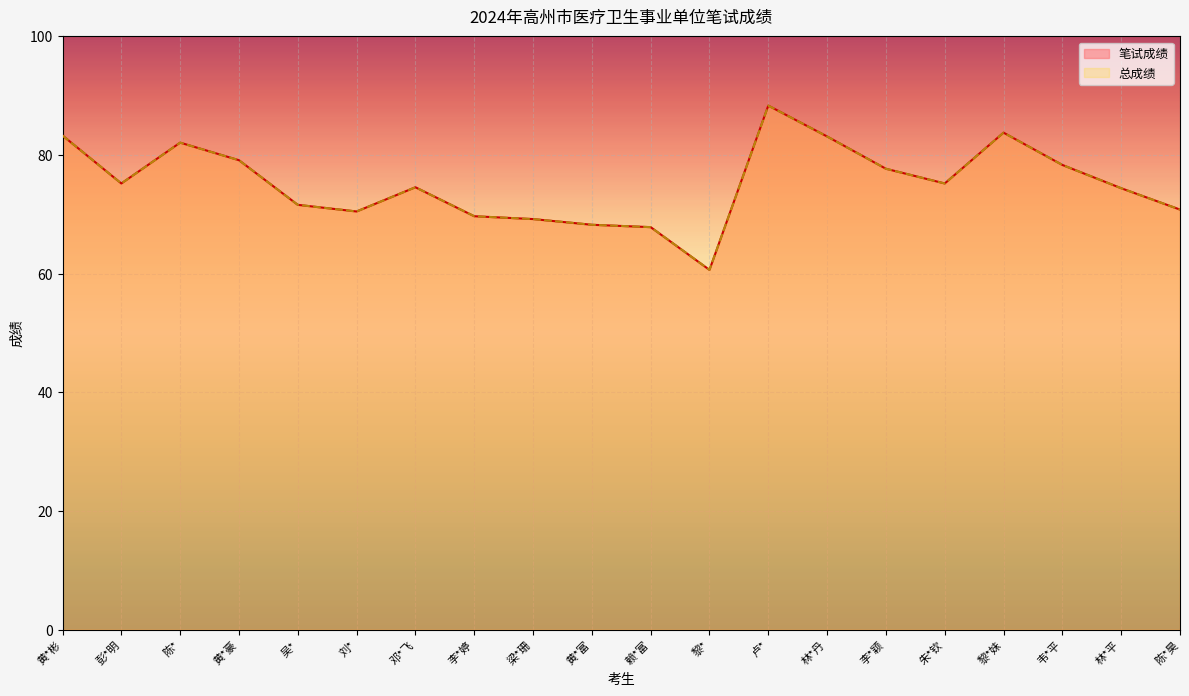

At which category does 总成绩 reach its first local peak?

陈*